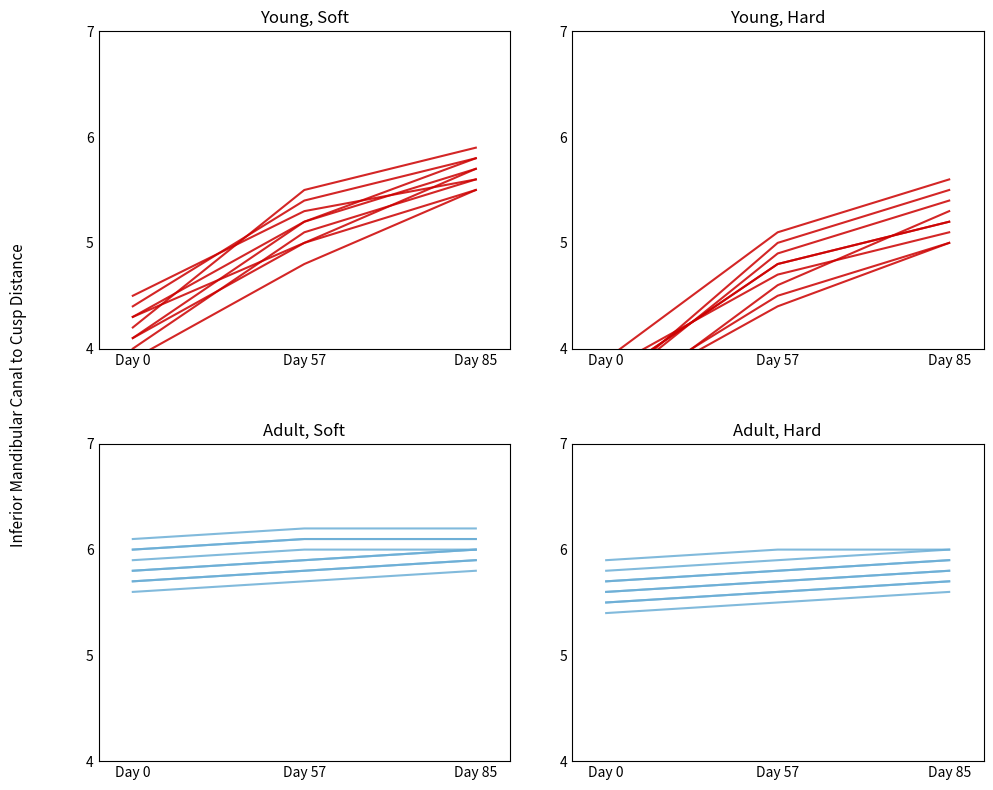

What is the value of the 1st point from the left?

5.5